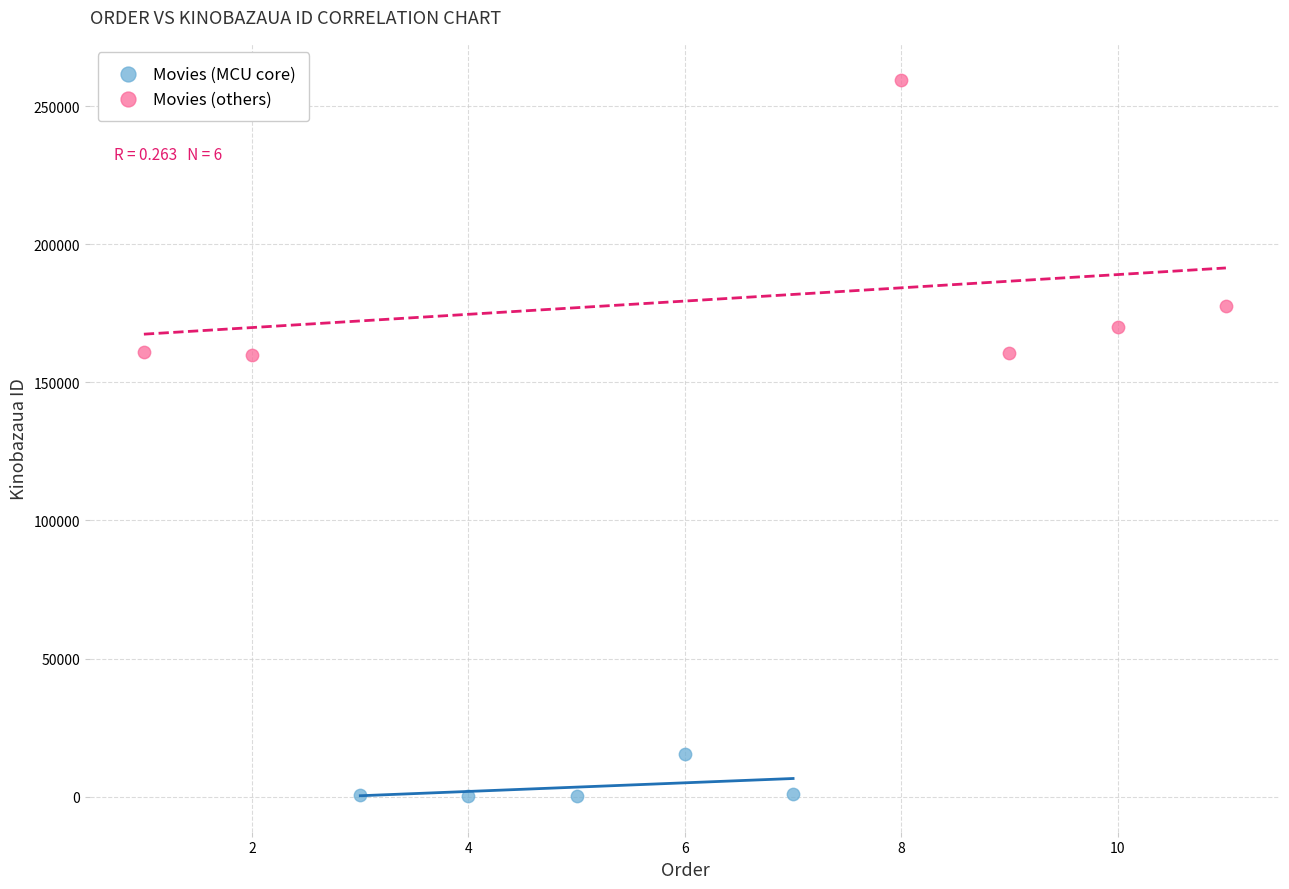

Which series has the largest Y range (max minus min)?

Movies (others)